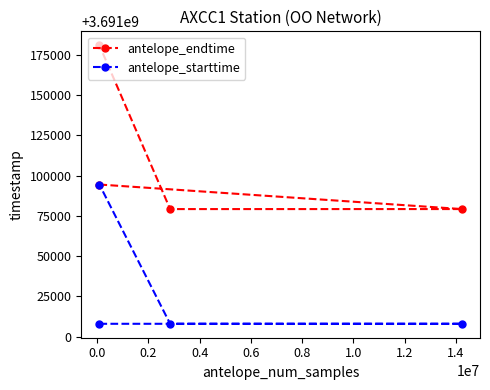

True or false: antelope_starttime and antelope_endtime intersect in this chart.

False